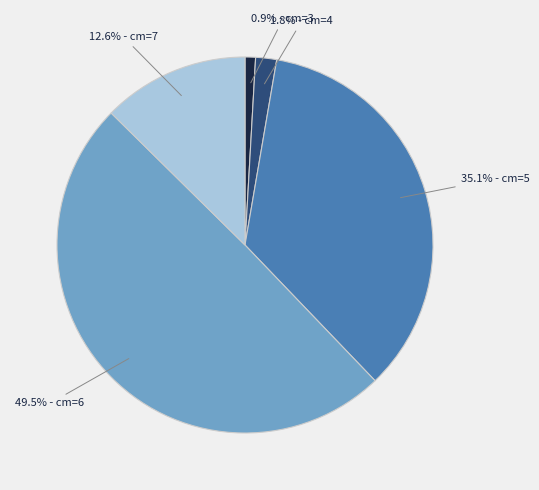

Is there a majority slice in this chart?

No